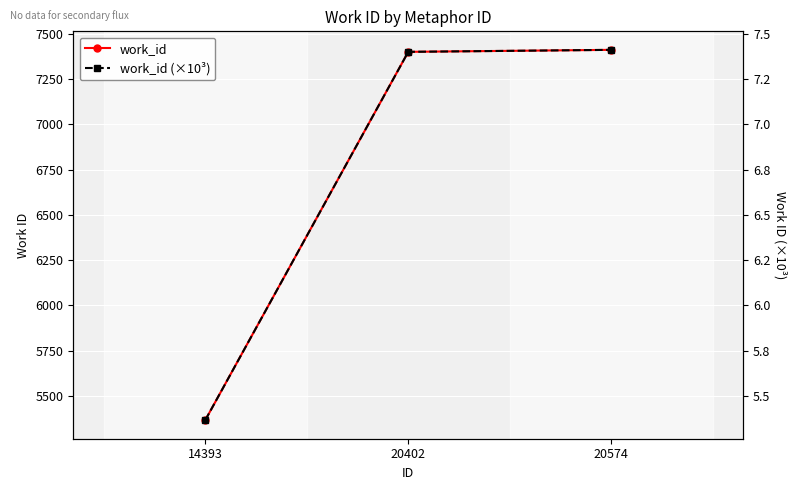

Is the value of work_id at 20574 greater than the value of work_id (×10³) at 20574?

Yes